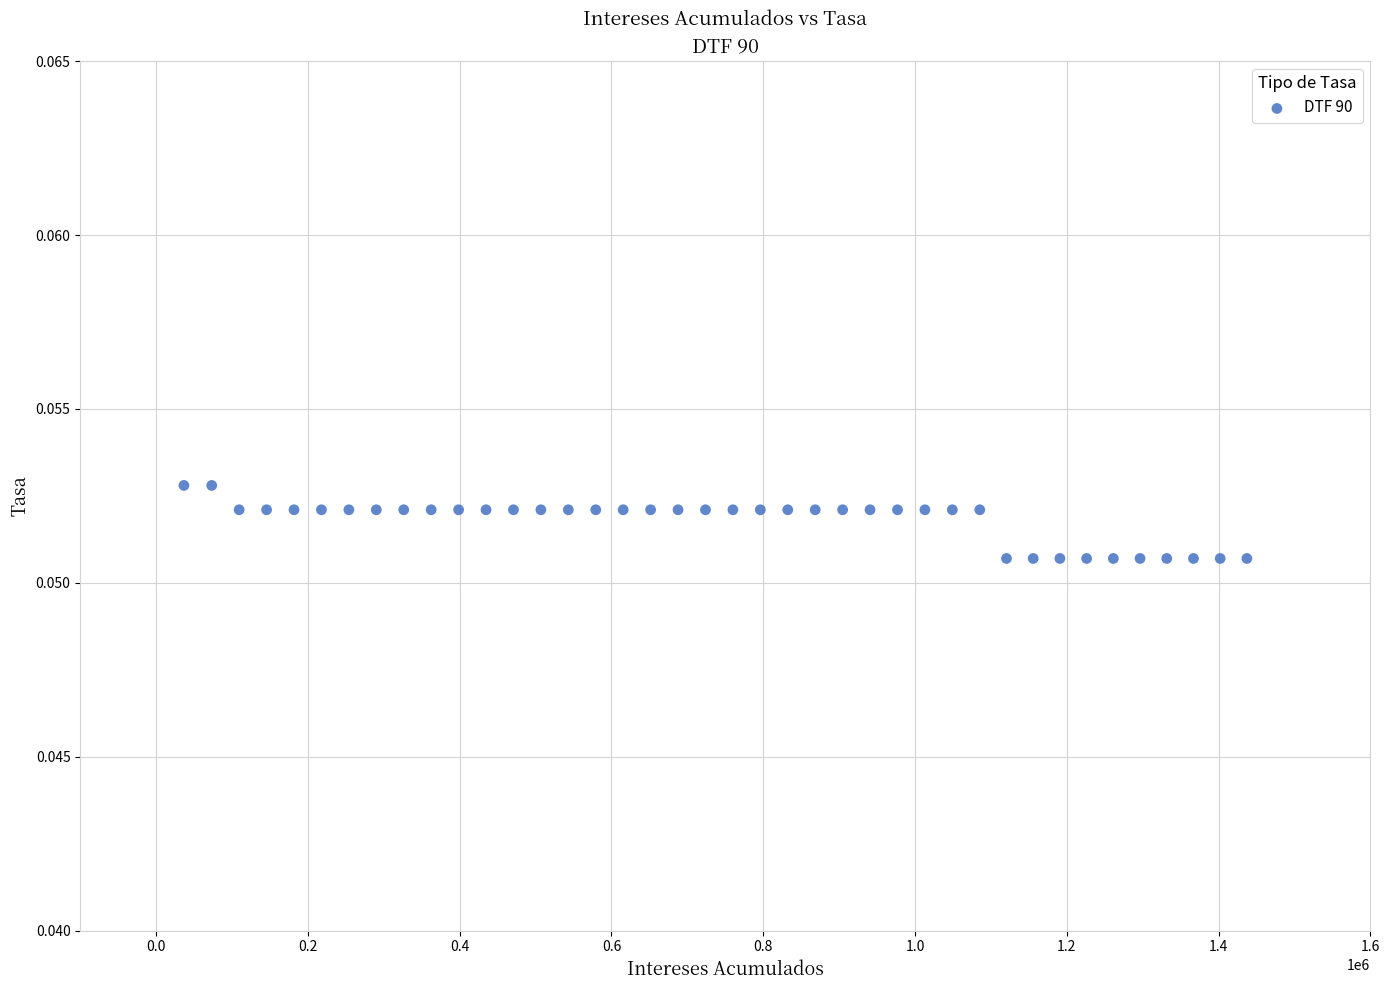

What is the range of X values (max minus min)?

1400744.5